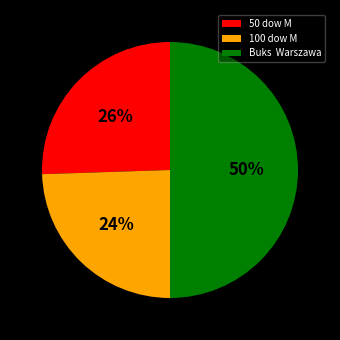

What percentage is the 100 dow M slice, to the nearest percent?

24%